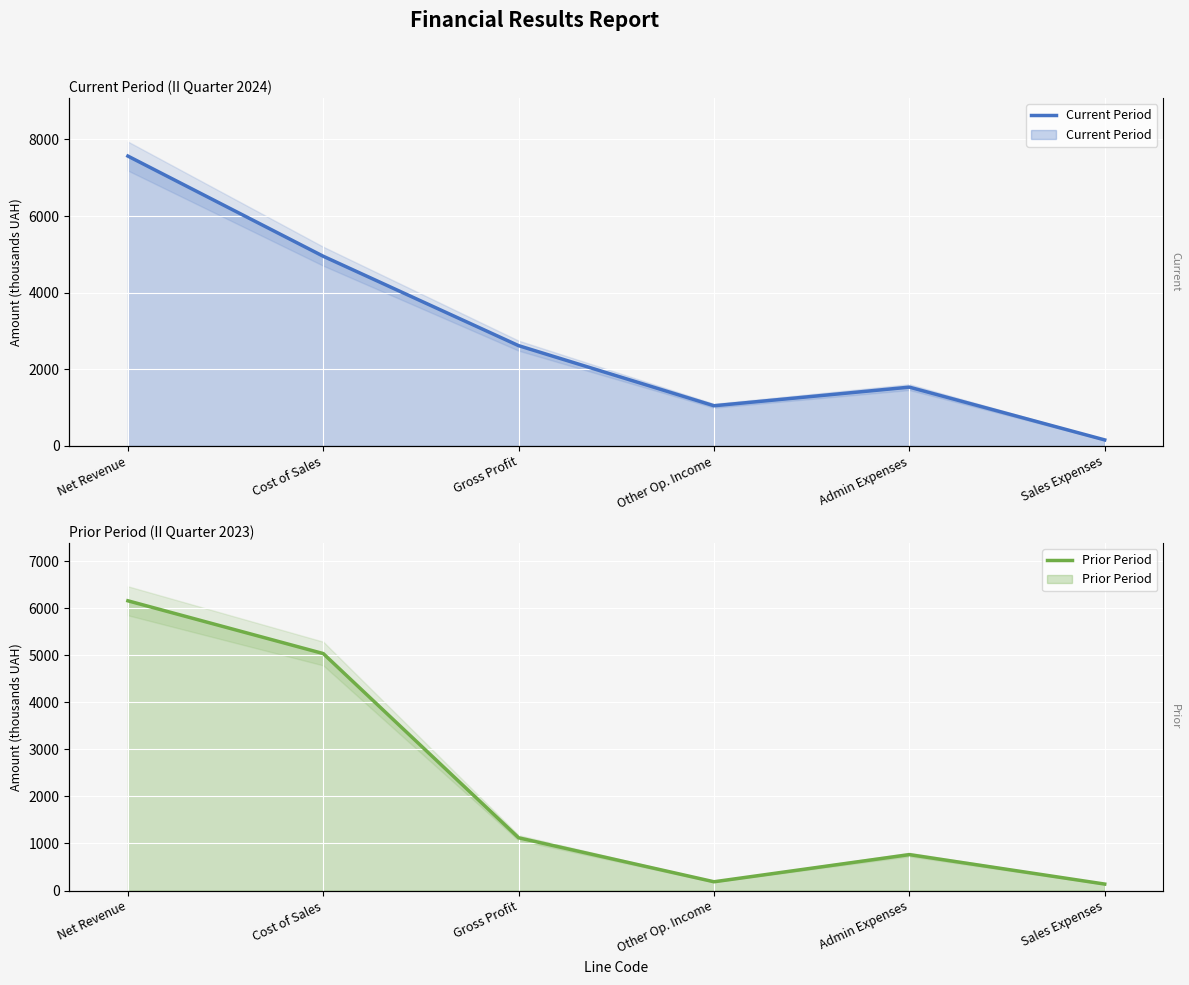

Which series has the largest total across all categories?

Current Period